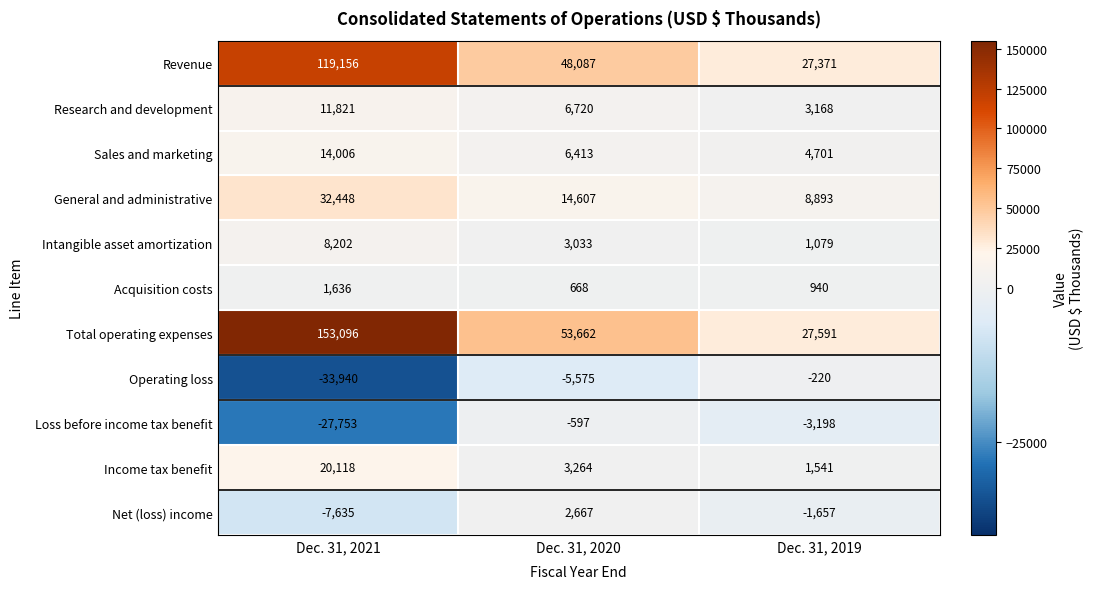

Which series changed the most between Dec. 31, 2020 and Dec. 31, 2019?

Total operating expenses